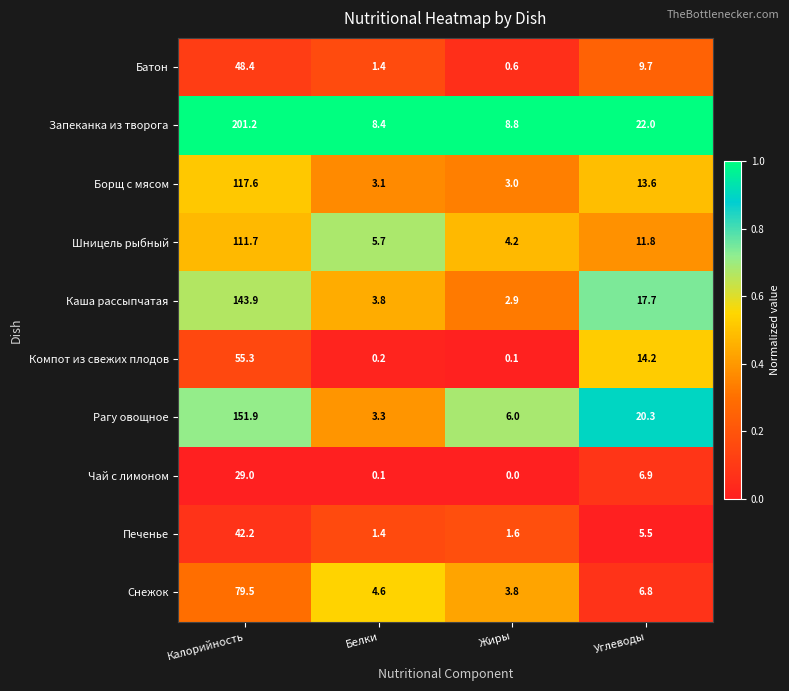

What is the sum of the Батон values at Жиры and Калорийность?

49.0